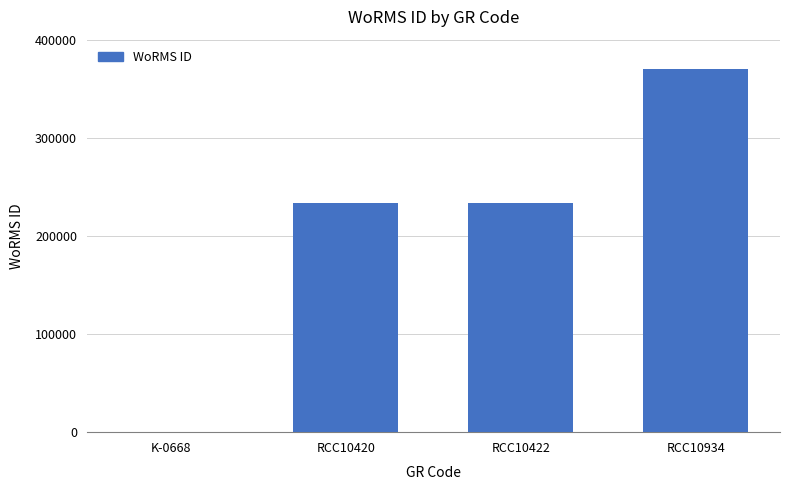

What is the sum of all values?

836584